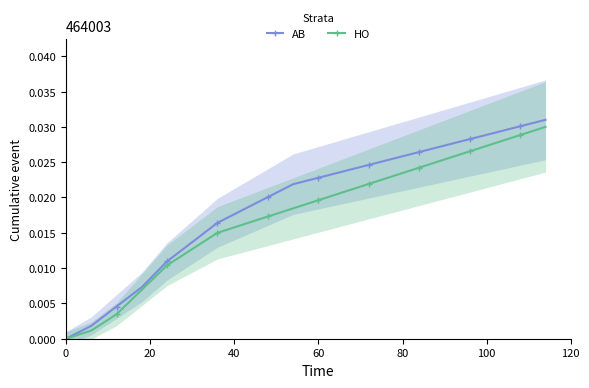

Is it true that AB equals 0.0 at 0?

True